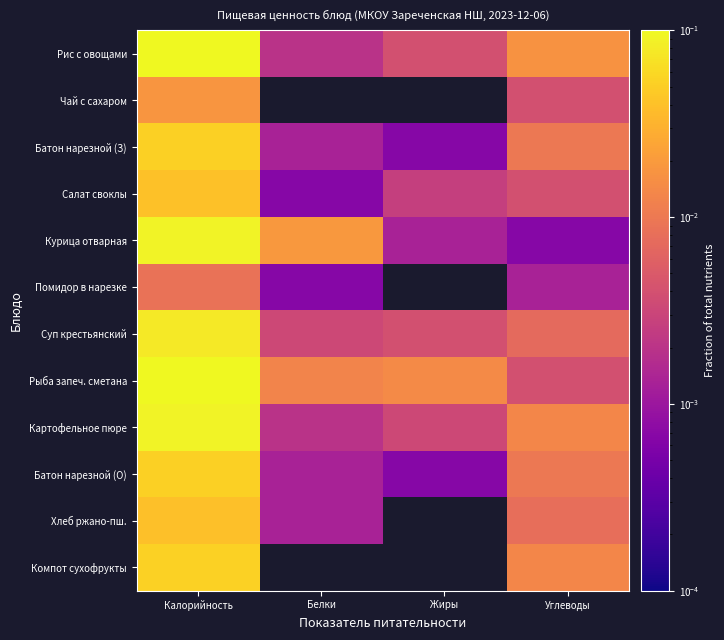

At which category does the chart reach its minimum across all series?

Жиры